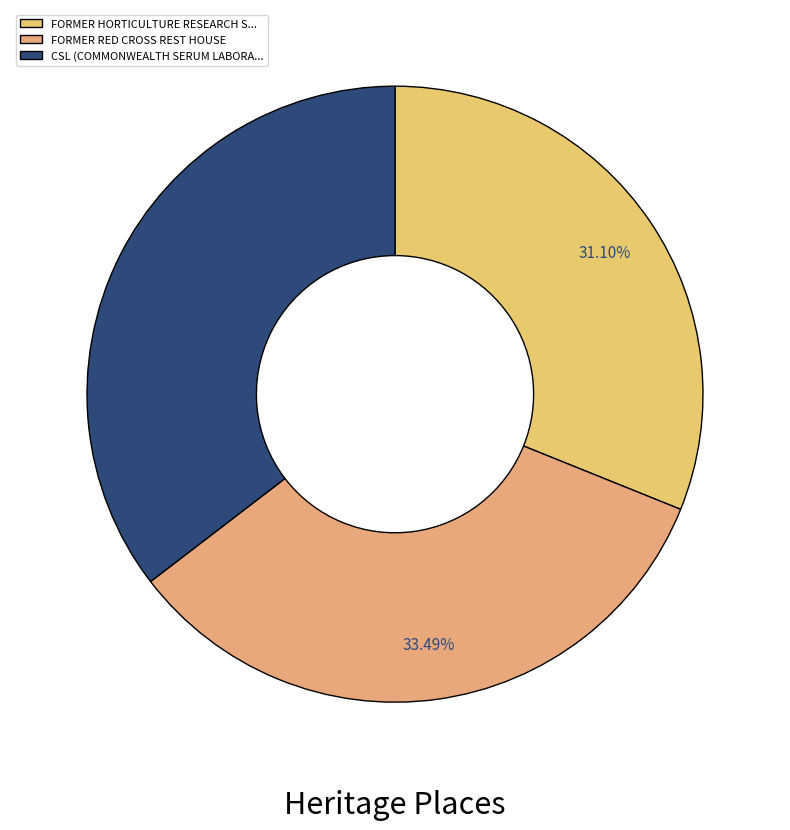

How many slices are in this pie chart?

3